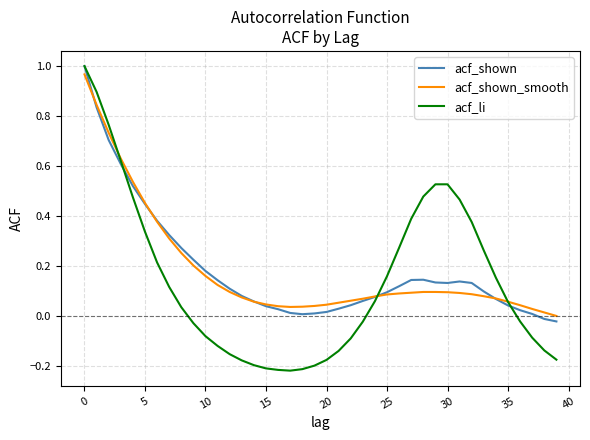

Does the chart have visible grid lines?

Yes